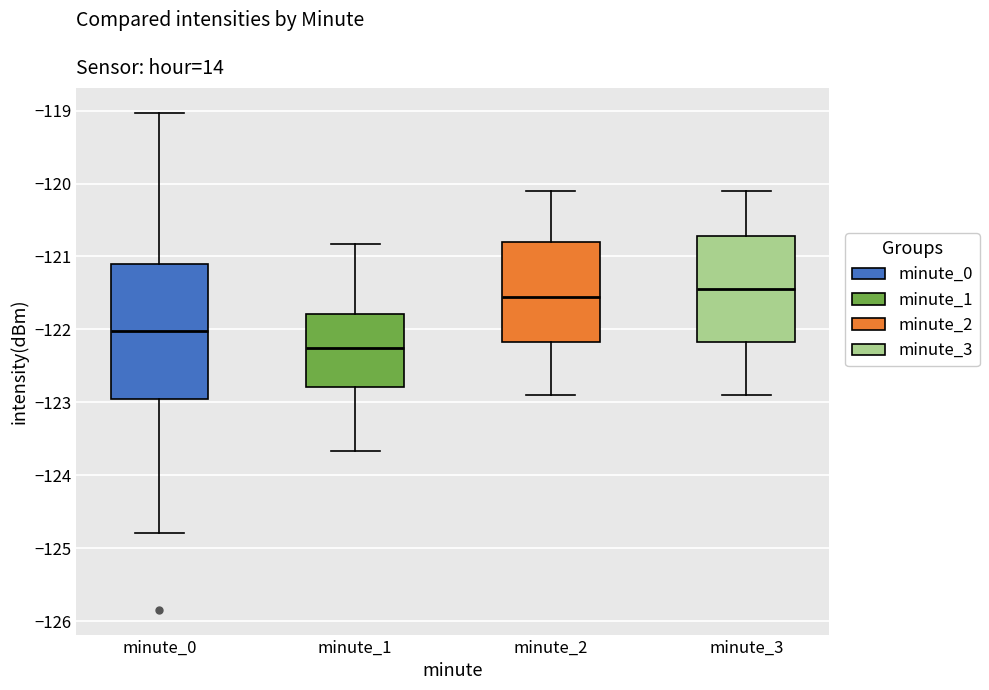

Reading left to right, read every box against the y-axis: the position of its median line, the range the box covers, and the ends of its whiskers. The values are not printed on the chart, so give them approximately, as read against the axis.

minute_0: median -122.0, box -123.0 to -121.1, whiskers -124.8 to -119.0
minute_1: median -122.2, box -122.8 to -121.8, whiskers -123.7 to -120.8
minute_2: median -121.5, box -122.2 to -120.8, whiskers -122.9 to -120.1
minute_3: median -121.4, box -122.2 to -120.7, whiskers -122.9 to -120.1